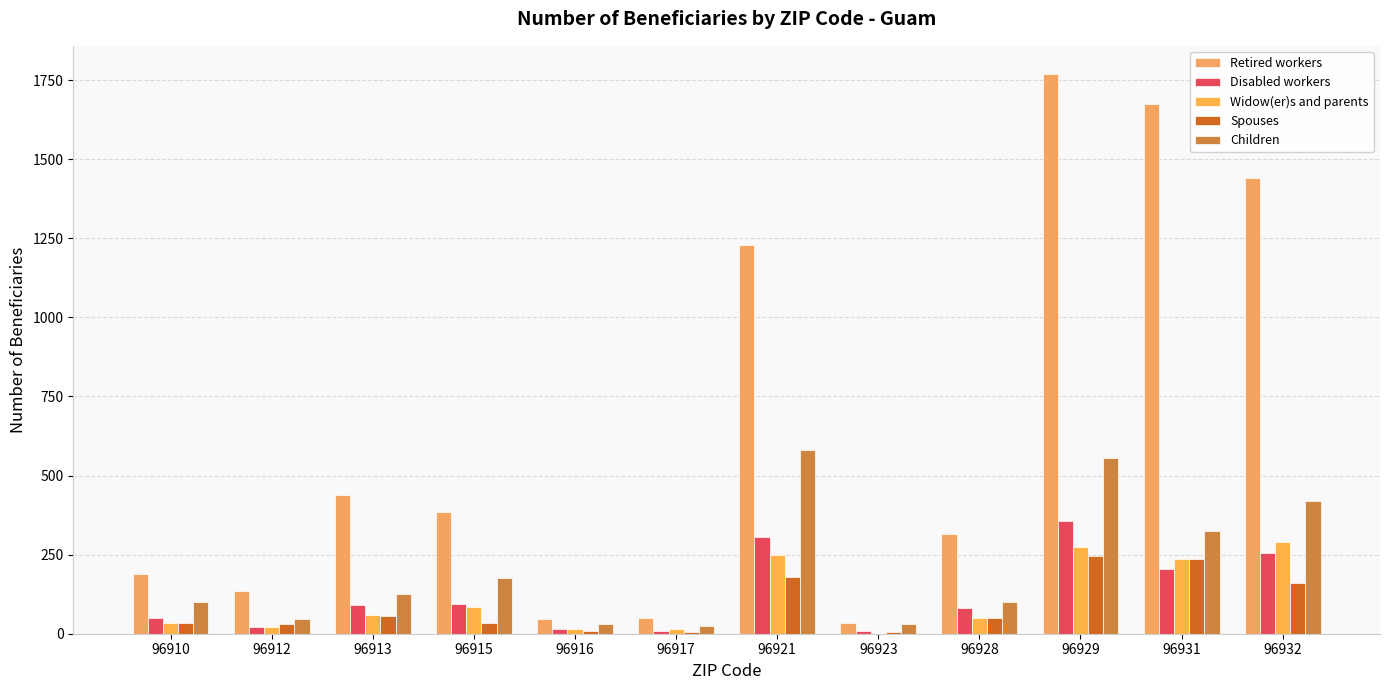

What is the average value of the Children series?

209